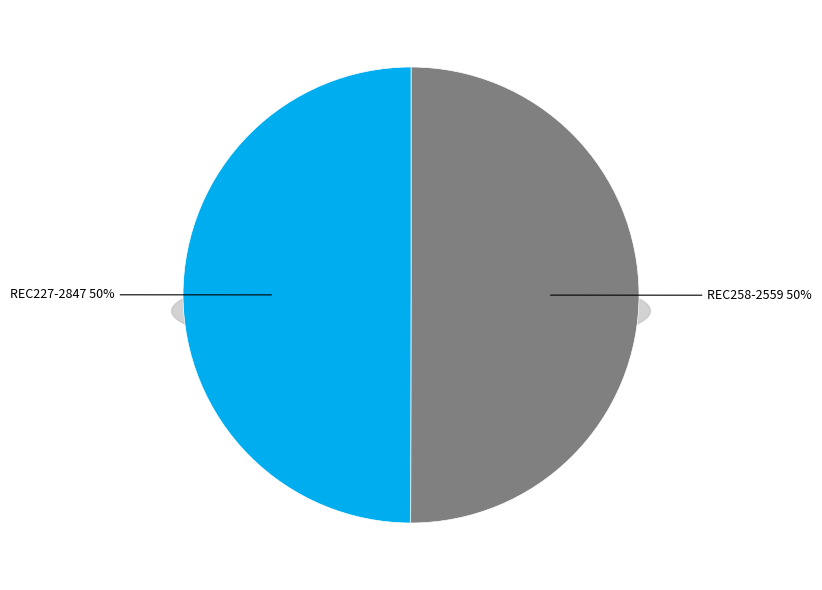

Rank the categories by value from lowest to highest.

REC227-2847, REC258-2559